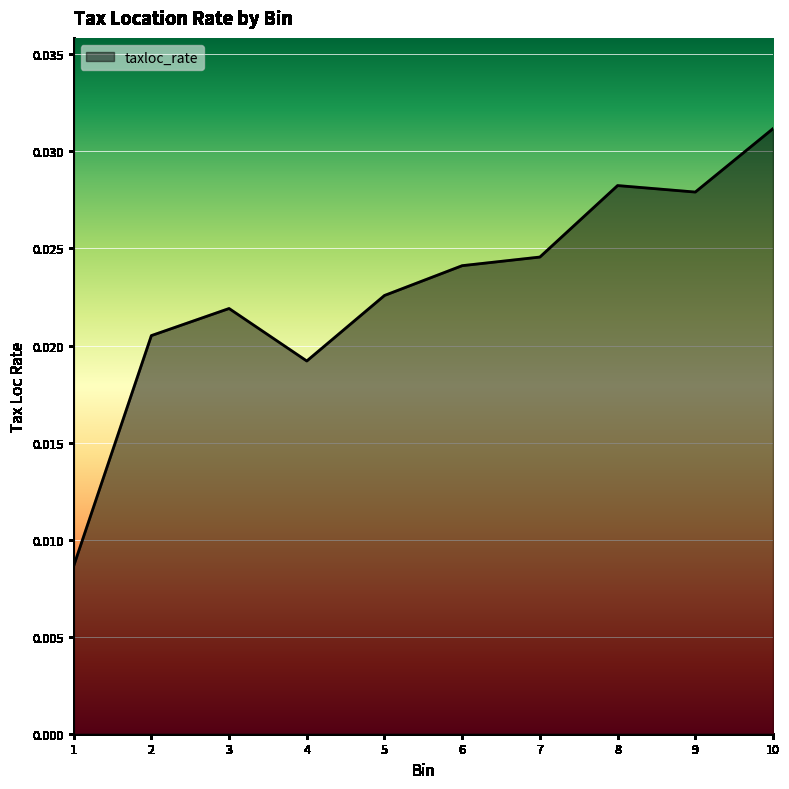

List the labels in order of value, smallest first.

1, 4, 2, 3, 5, 6, 7, 9, 8, 10